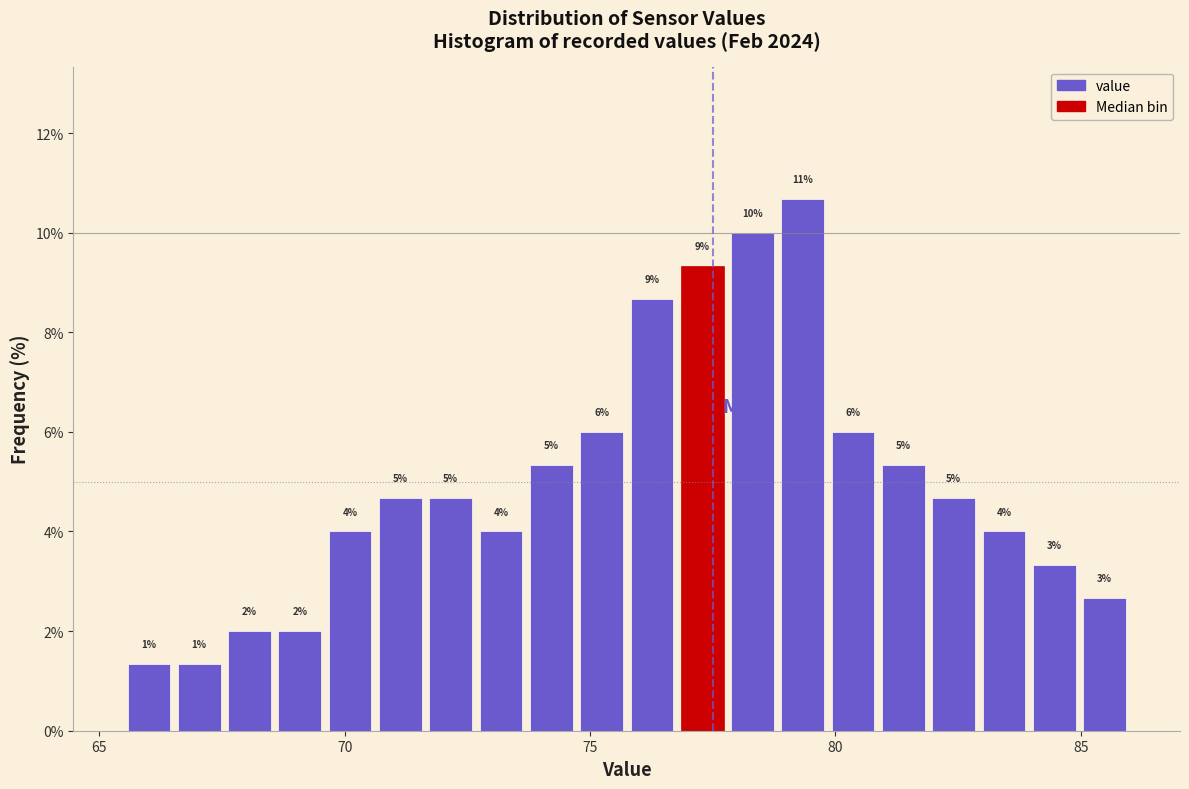

Around what value on the x-axis is the tallest bar? Give the approximate position of its centre, as read against the axis.

79.5